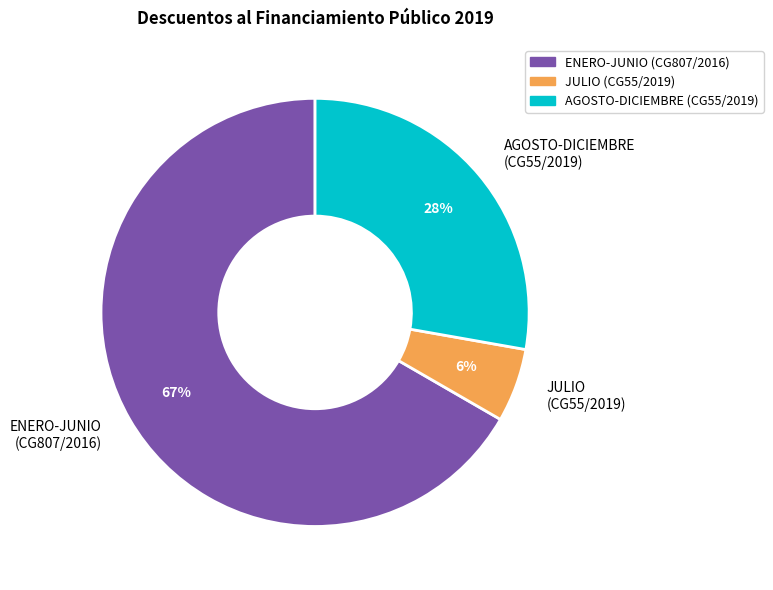

Do JULIO (CG55/2019) and ENERO-JUNIO (CG807/2016) together represent more than half of the pie?

Yes